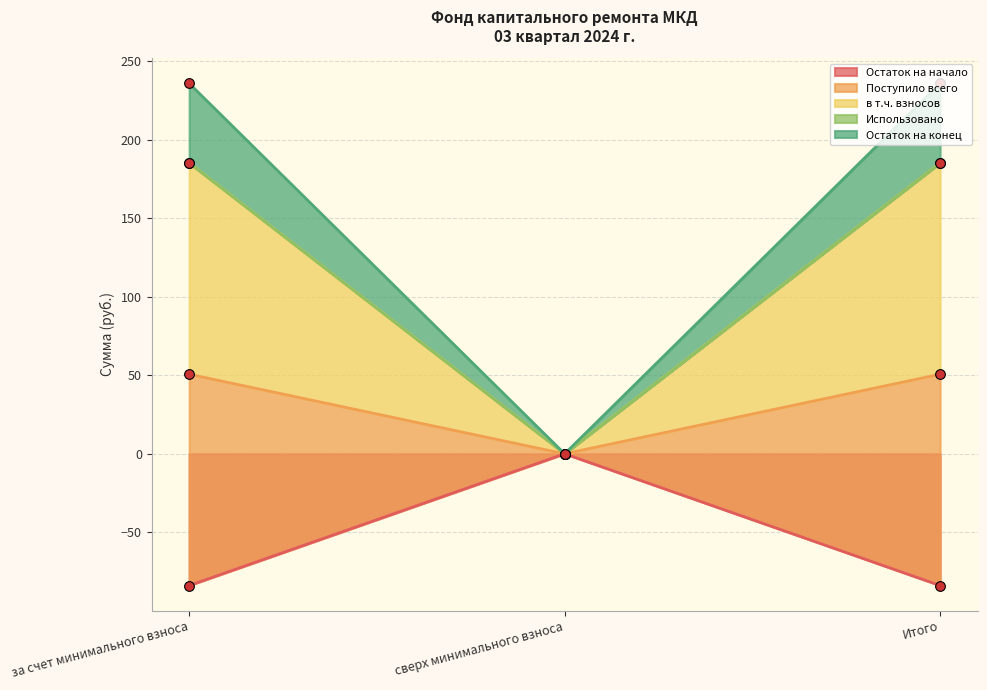

Does the chart have visible grid lines?

Yes